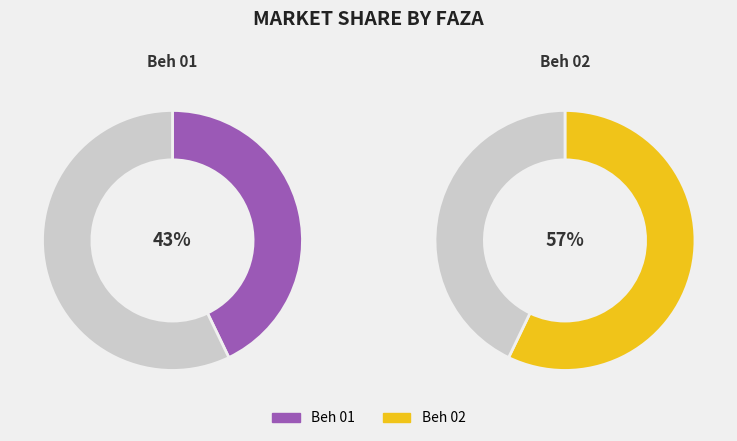

Approximately how many times larger is the value at Beh 02 compared to Beh 01?

1.3